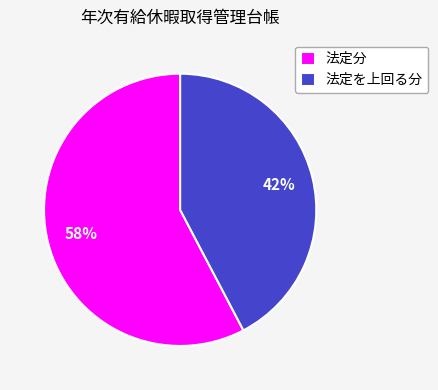

To the nearest percent, what portion does 法定を上回る分 represent?

42%